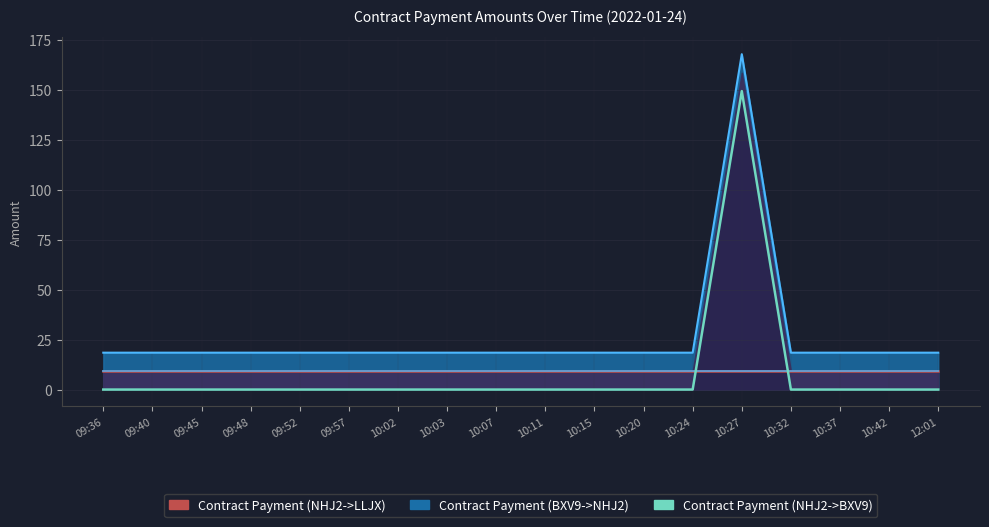

True or false: Contract Payment (NHJ2->BXV9) and Contract Payment (NHJ2->LLJX) intersect in this chart.

True